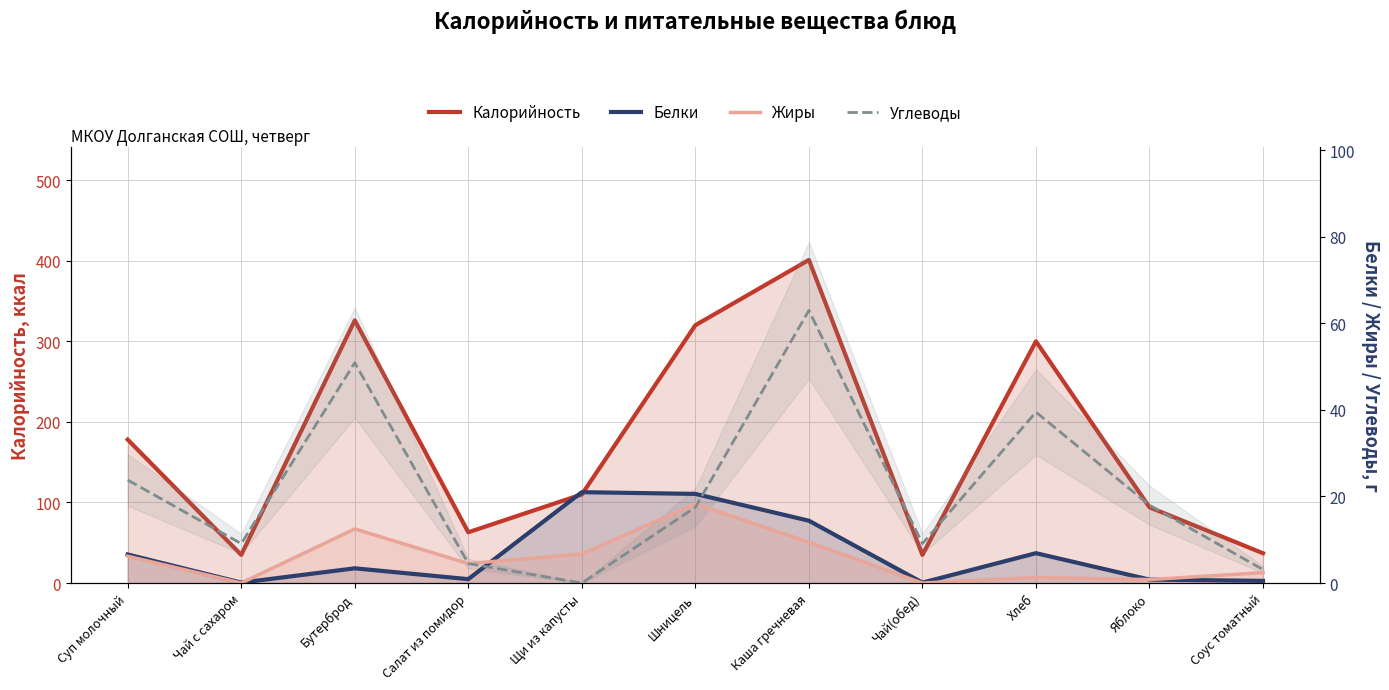

Reading right to left, transcribe all the data shown in this chart.

Калорийность: Соус томатный=37.0	Яблоко=94.0	Хлеб=300.0	Чай(обед)=35.0	Каша гречневая=401.0	Шницель=320.0	Щи из капусты=110.0	Салат из помидор=63.0	Бутерброд=326.0	Чай с сахаром=35.0	Суп молочный=178.0
Белки: Соус томатный=0.5	Яблоко=0.8	Хлеб=6.9	Чай(обед)=0.1	Каша гречневая=14.4	Шницель=20.6	Щи из капусты=21.0	Салат из помидор=0.9	Бутерброд=3.4	Чай с сахаром=0.1	Суп молочный=6.6
Жиры: Соус томатный=2.4	Яблоко=0.8	Хлеб=1.3	Чай(обед)=0.0	Каша гречневая=9.4	Шницель=18.3	Щи из капусты=6.7	Салат из помидор=4.5	Бутерброд=12.5	Чай с сахаром=0.0	Суп молочный=6.2
Углеводы: Соус томатный=3.1	Яблоко=18.0	Хлеб=39.5	Чай(обед)=9.1	Каша гречневая=63.0	Шницель=17.5	Щи из капусты=0.0	Салат из помидор=4.5	Бутерброд=50.9	Чай с сахаром=9.1	Суп молочный=23.8